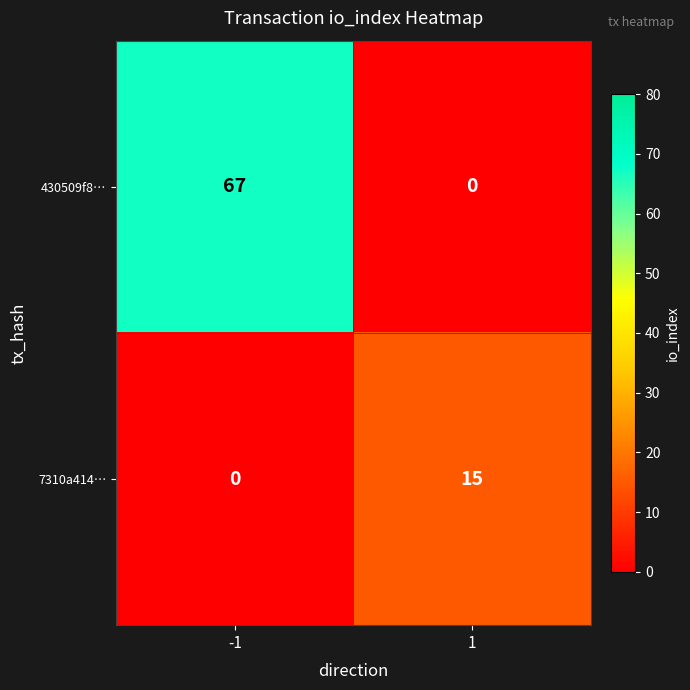

At -1, list the series in order from smallest to largest.

7310a414…, 430509f8…